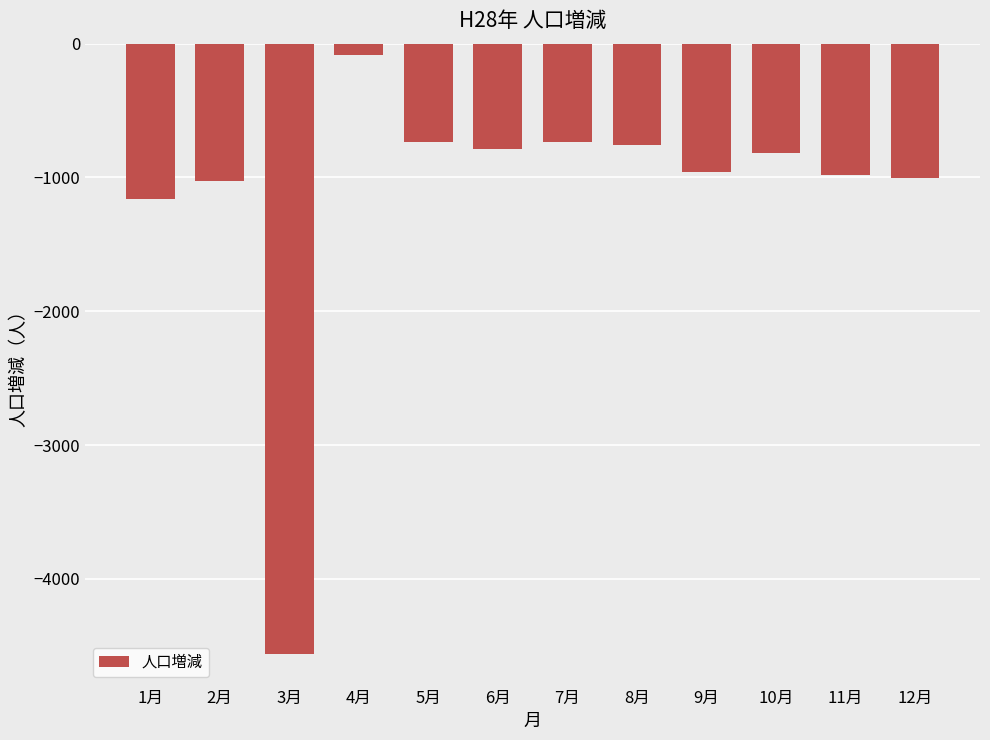

What is the difference between the values at 12月 and 11月?

22